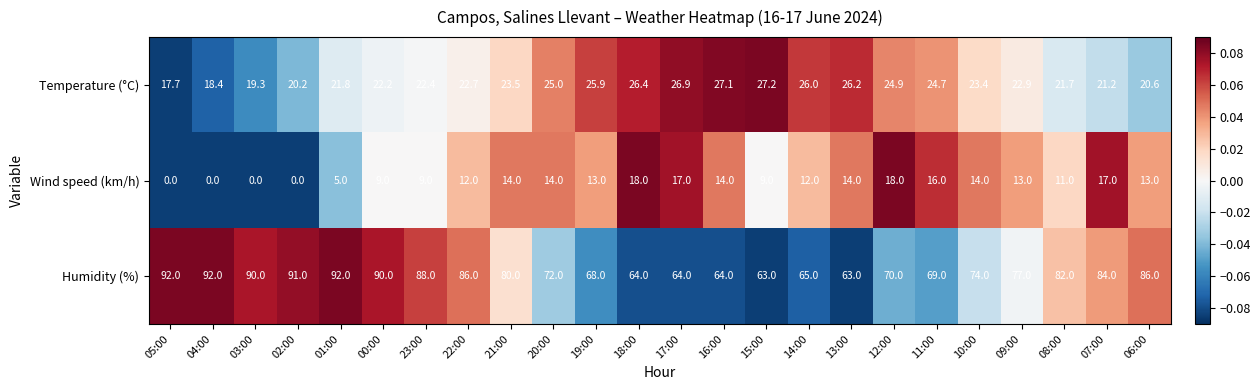

What is the difference between the second highest and minimum values in the Humidity (%) series?

29.0